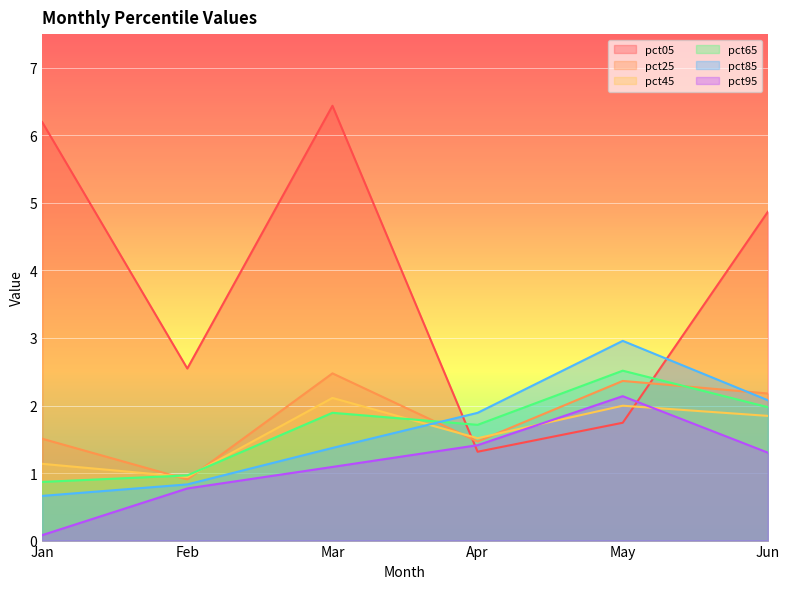

What is the minimum value for pct45?

0.9